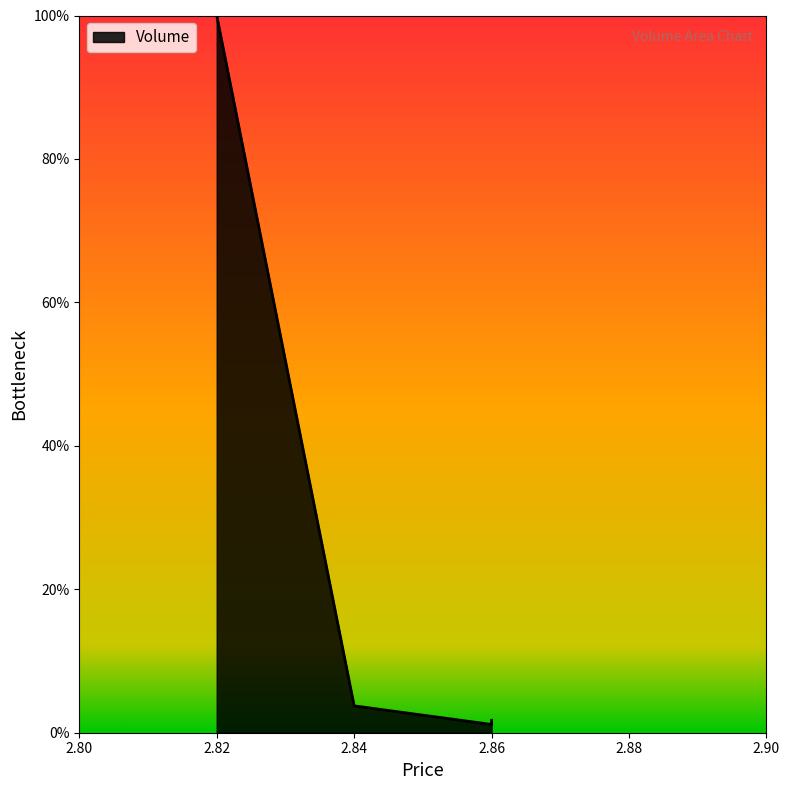

Reading right to left, extract all data points from this chart.

2.86=1.7	2.86=1.2	2.84=3.7	2.82=100.0